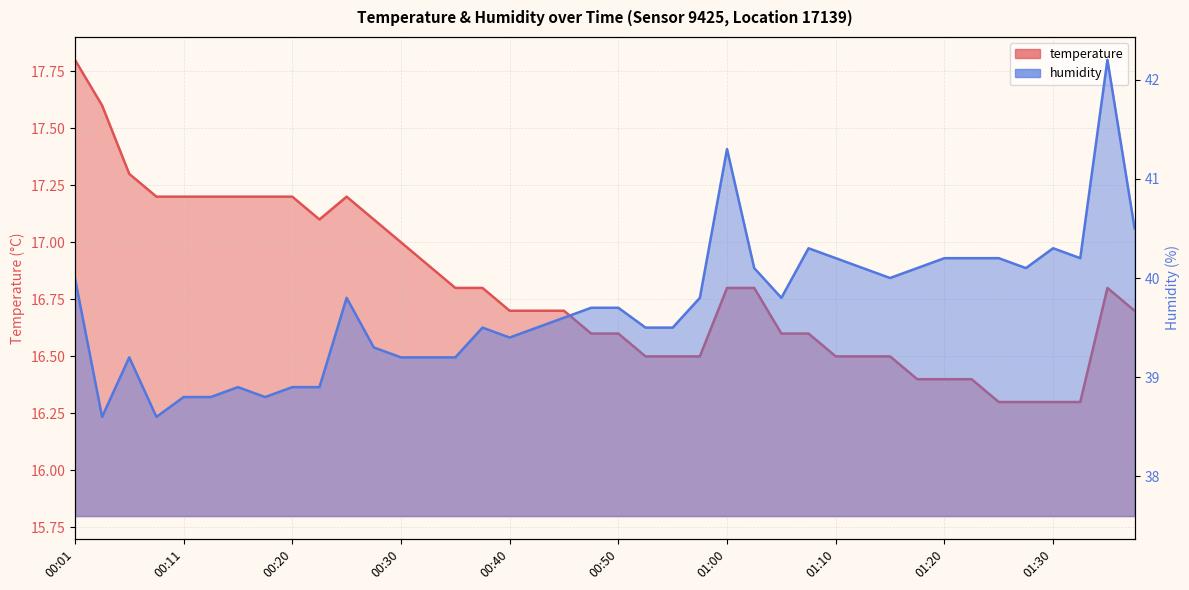

The value of humidity at 00:13 is 38.8. True or false?

True